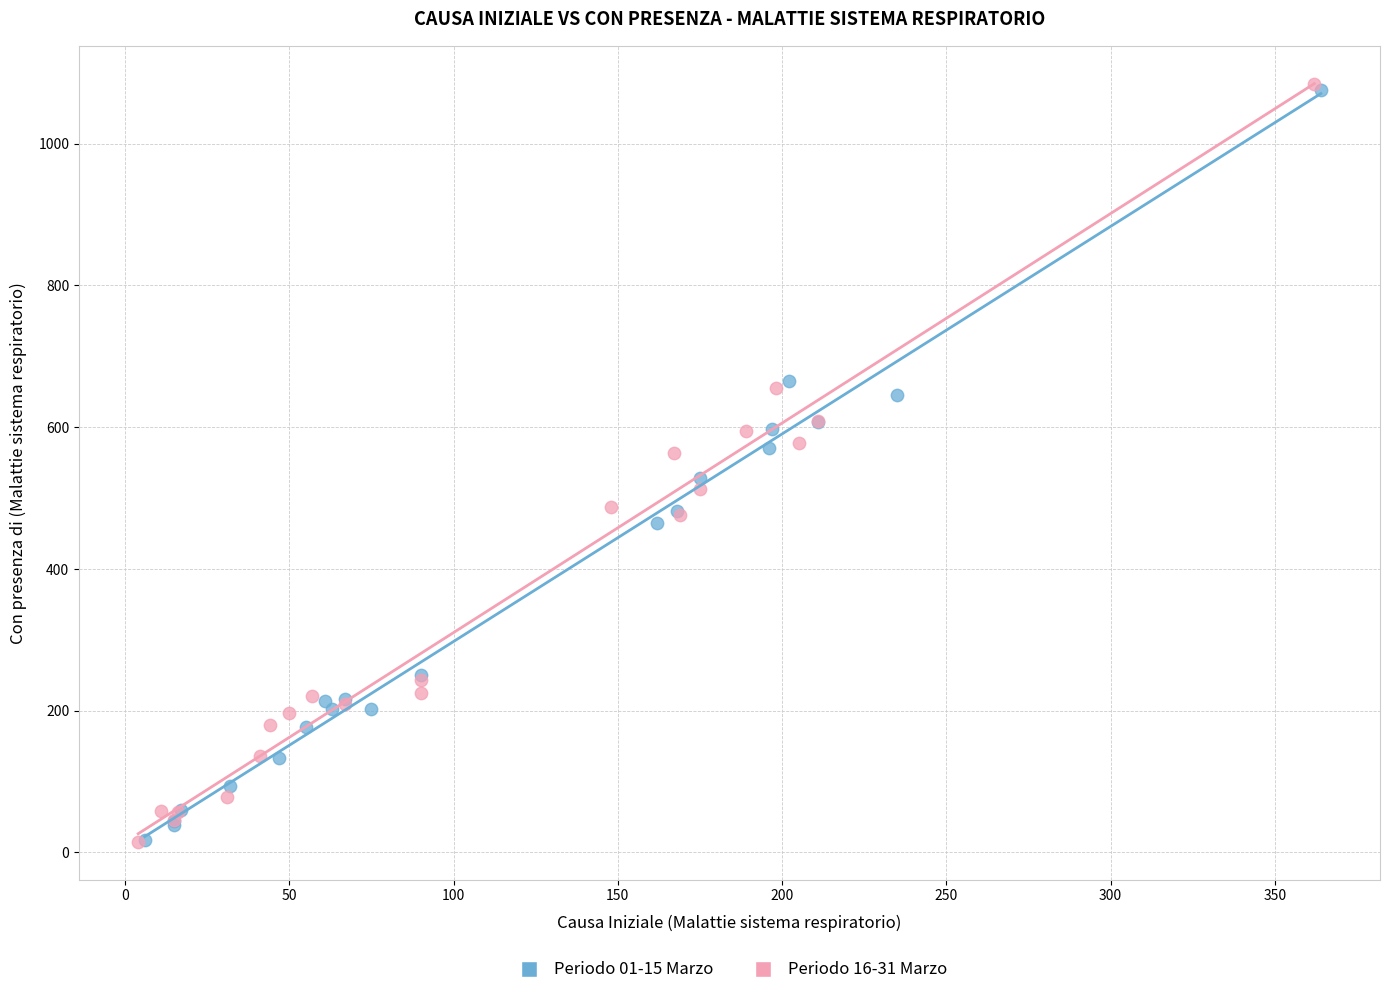

Which series has the largest Y range (max minus min)?

Periodo 16-31 Marzo